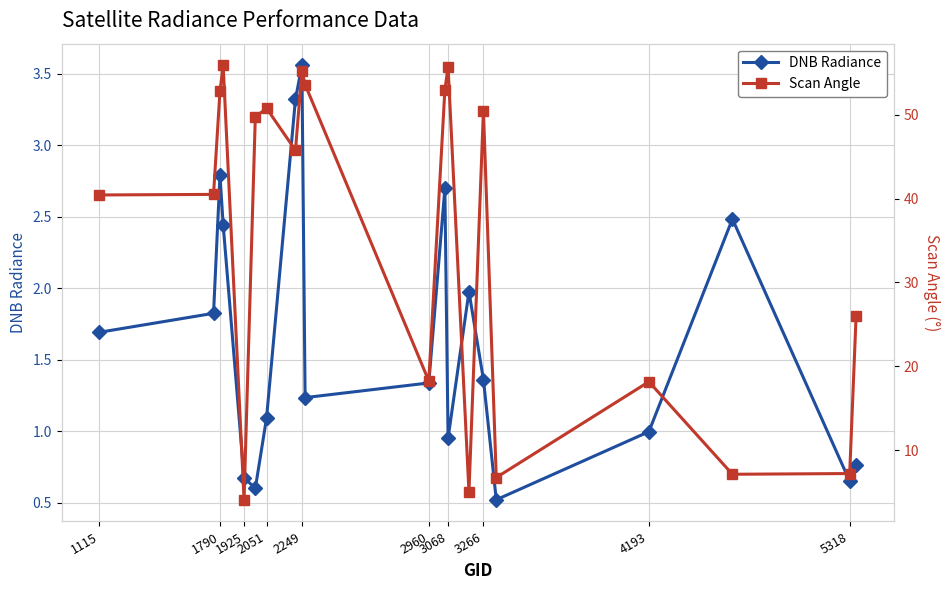

What is the maximum value for Scan Angle?

55.9